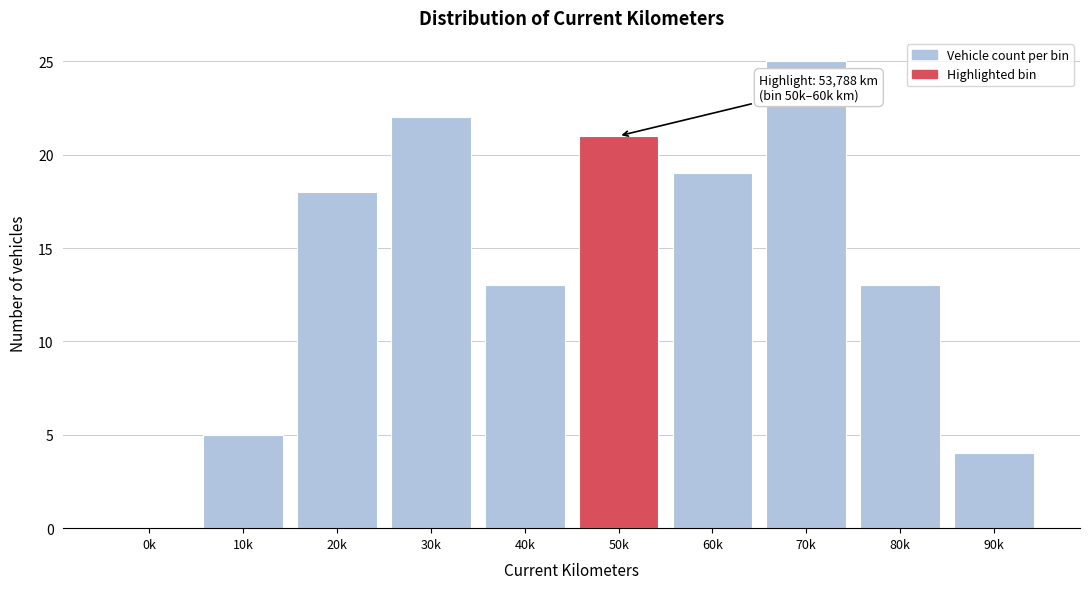

Reading left to right, transcribe all the data shown in this chart.

0k=0	10k=5	20k=18	30k=22	40k=13	50k=21	60k=19	70k=25	80k=13	90k=4